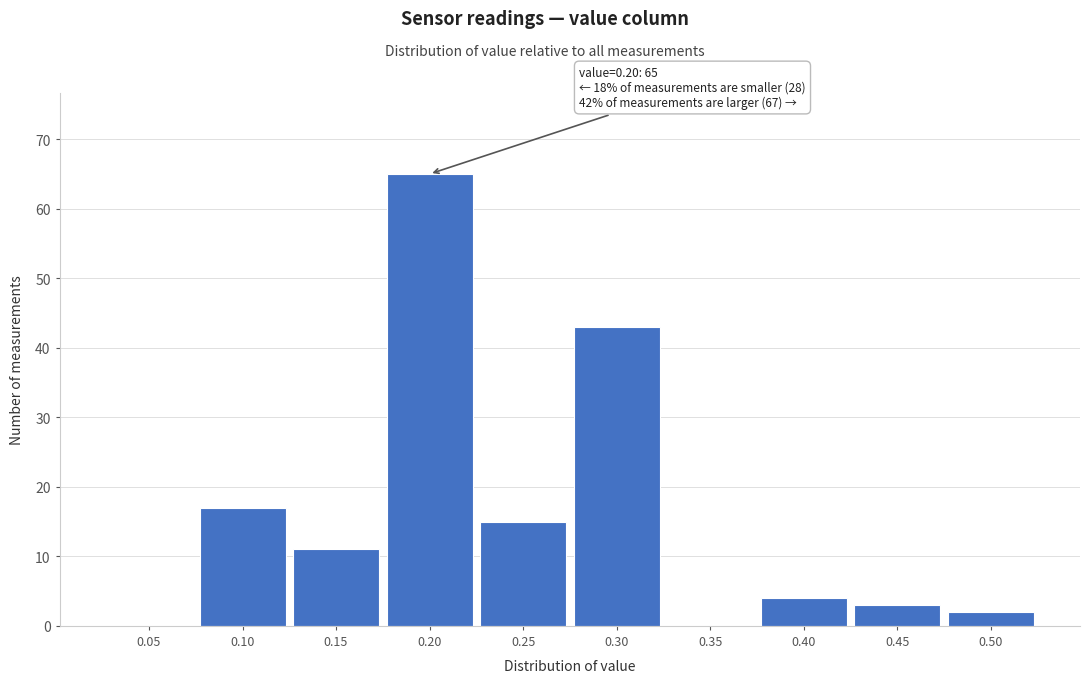

Reading right to left, list all the values displayed in this chart.

0.50=2	0.45=3	0.40=4	0.35=0	0.30=43	0.25=15	0.20=65	0.15=11	0.10=17	0.05=0